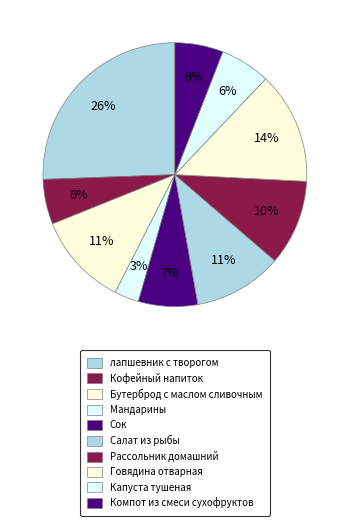

Does Кофейный напиток represent more than half of the total?

No